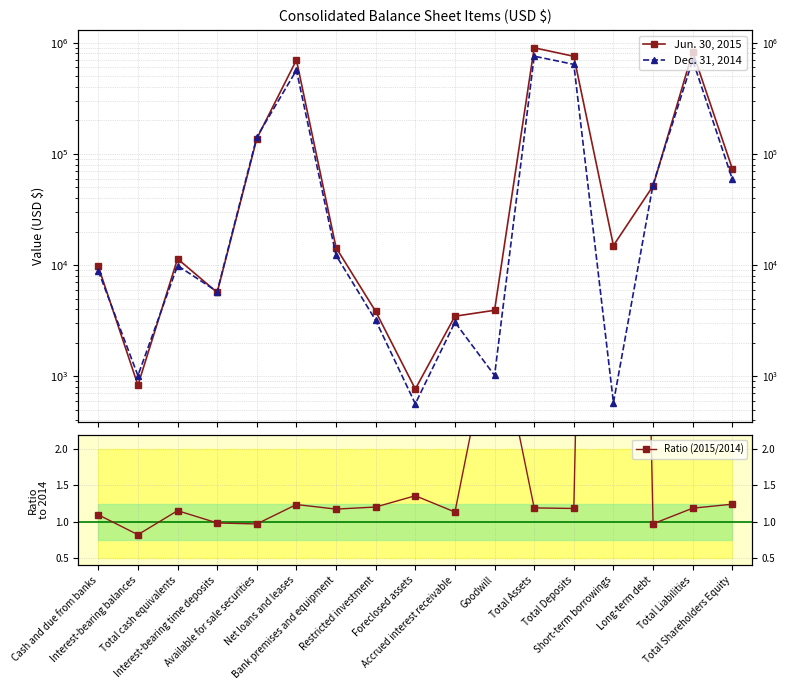

How many intersections are there between Dec. 31, 2014 and Jun. 30, 2015?

6